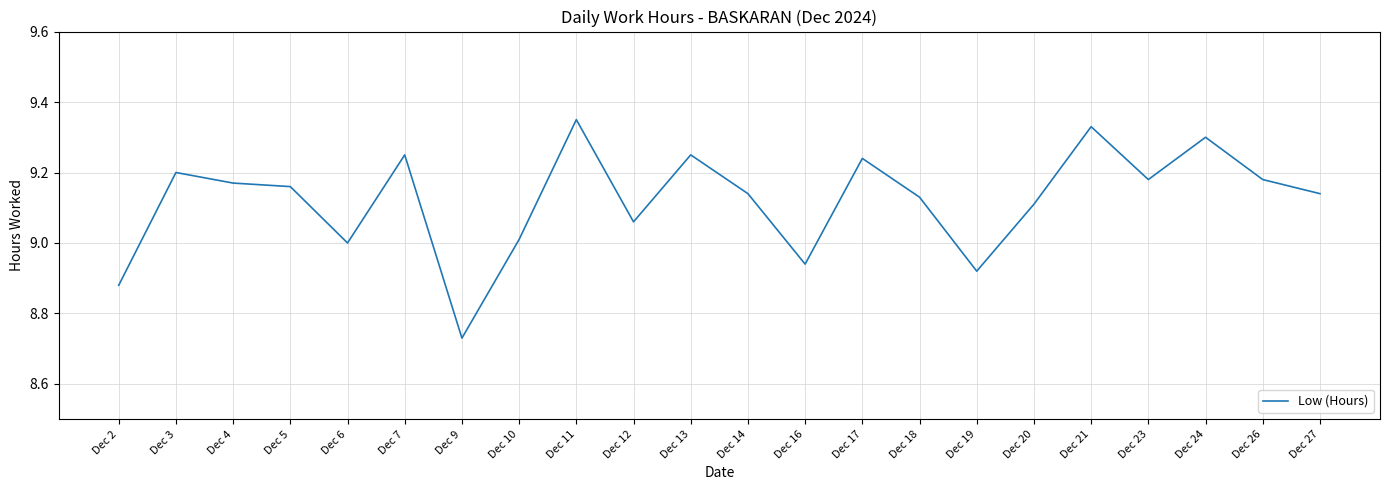

Is it true that the value at Dec 26 is 9.2?

True